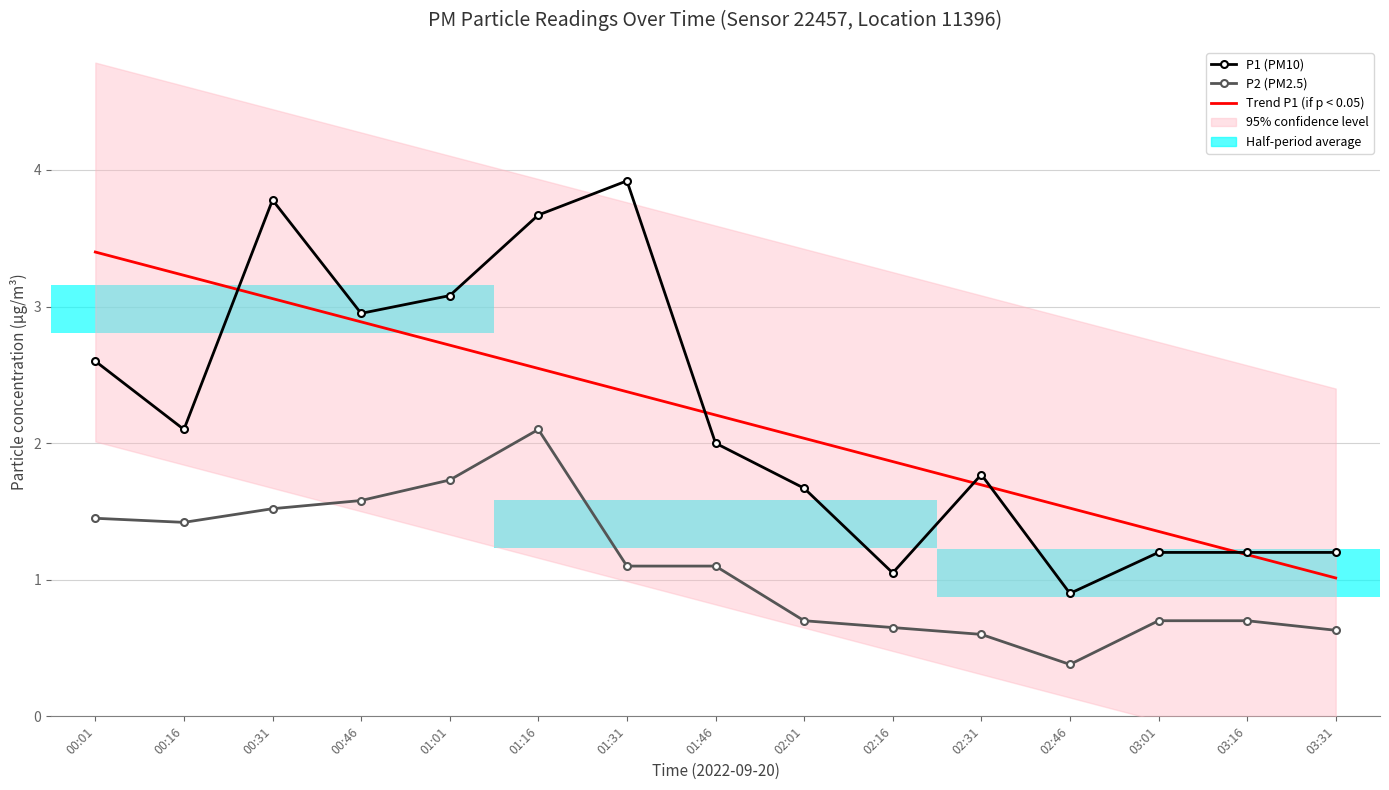

Which category has the lowest value across all series?

02:46